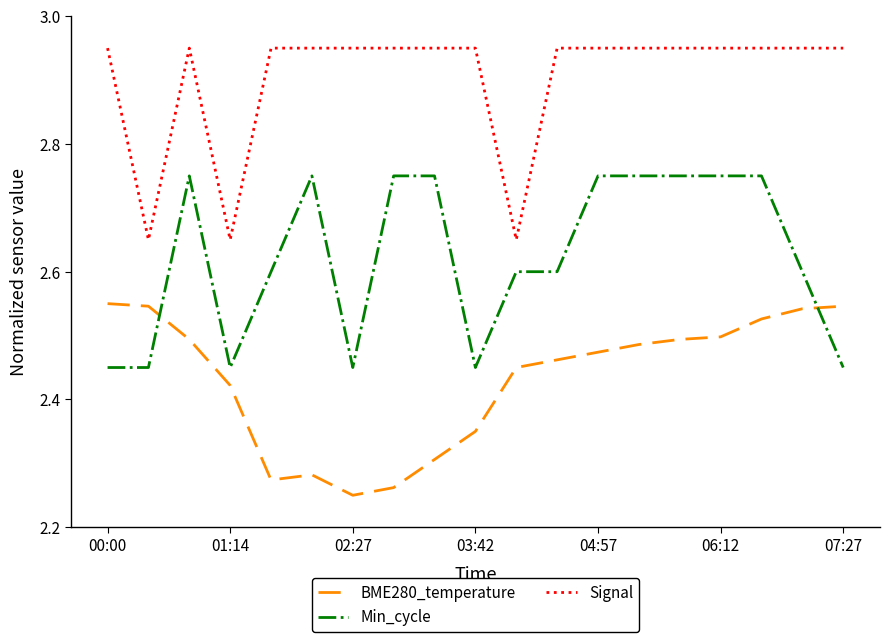

True or false: Signal and Min_cycle cross at least once.

False